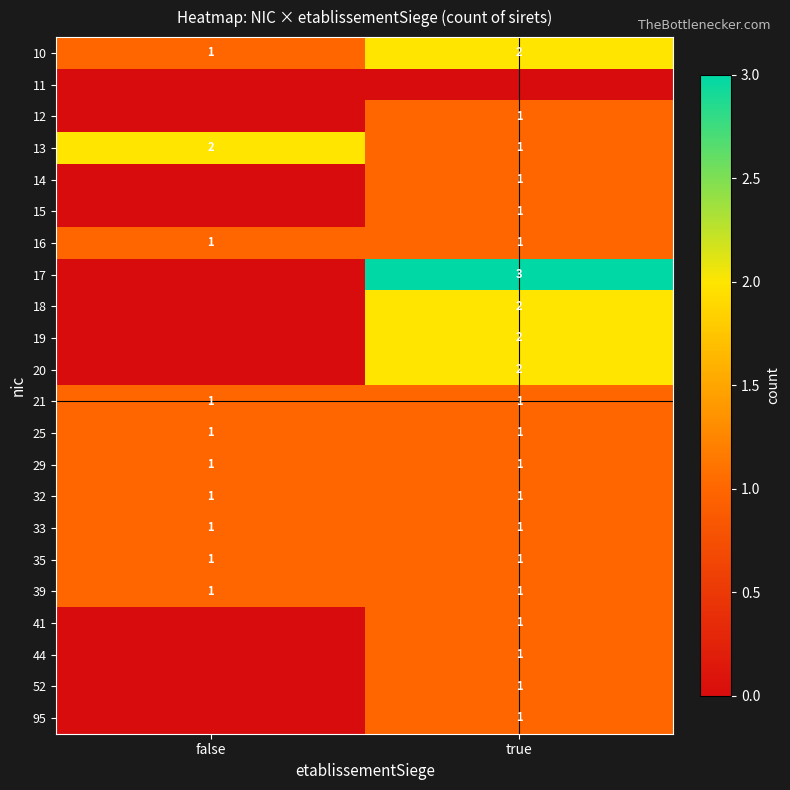

The value of 29 at false is 1. True or false?

True